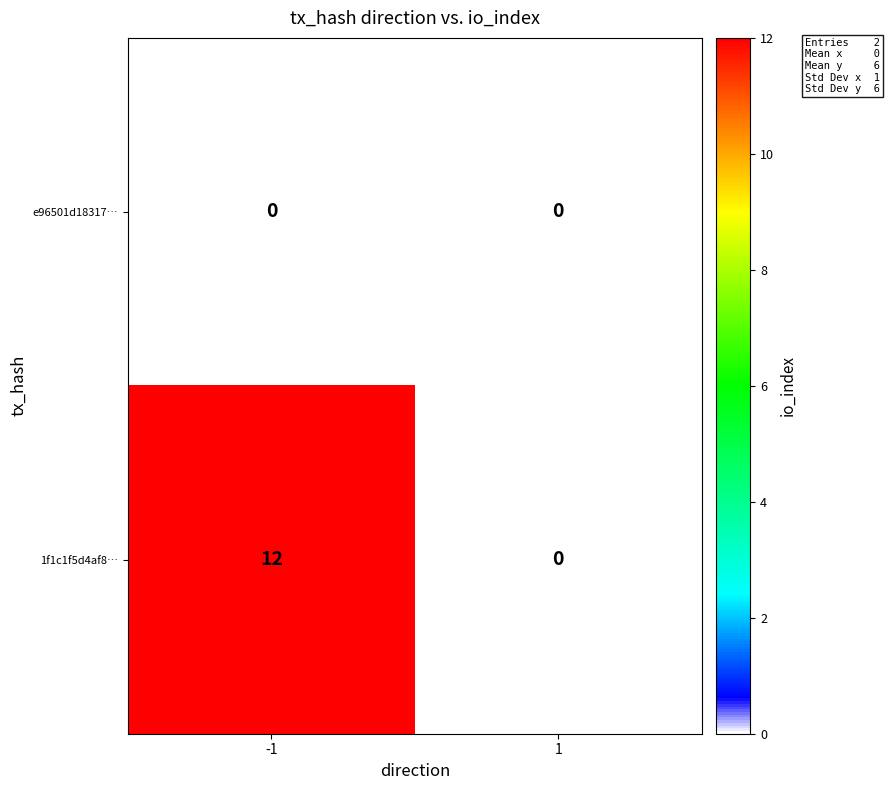

Which series has the largest total across all categories?

1f1c1f5d4af8…